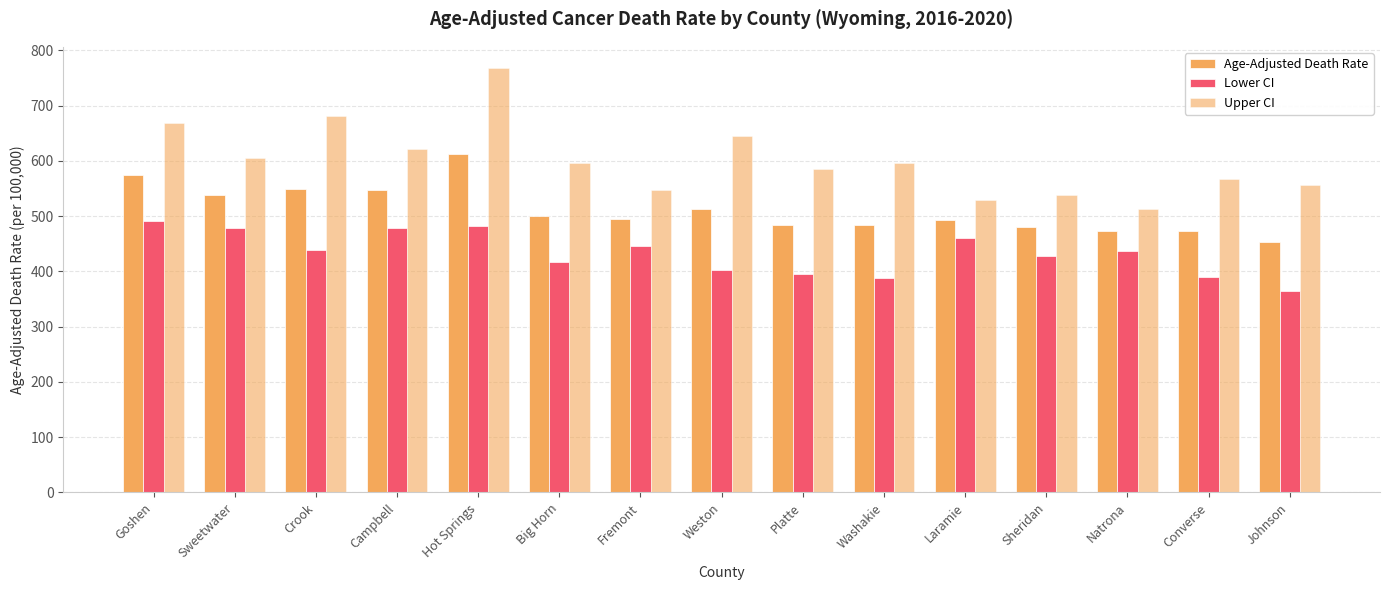

Reading left to right, transcribe all the data shown in this chart.

Age-Adjusted Death Rate: Goshen=574.3	Sweetwater=538.9	Crook=549.7	Campbell=546.8	Hot Springs=612.4	Big Horn=500.5	Fremont=494.4	Weston=513.6	Platte=483.9	Washakie=483.3	Laramie=493.9	Sheridan=481.1	Natrona=473.4	Converse=472.5	Johnson=452.9
Lower CI: Goshen=490.7	Sweetwater=477.8	Crook=438.3	Campbell=479.2	Hot Springs=482.5	Big Horn=416.3	Fremont=445.2	Weston=403.4	Platte=396.2	Washakie=387.4	Laramie=460.4	Sheridan=428.2	Natrona=436.3	Converse=390.6	Johnson=365.2
Upper CI: Goshen=668.1	Sweetwater=605.6	Crook=680.8	Campbell=620.9	Hot Springs=768.1	Big Horn=597.1	Fremont=547.5	Weston=644.6	Platte=585.7	Washakie=596.1	Laramie=529.2	Sheridan=538.7	Natrona=512.7	Converse=566.7	Johnson=555.8